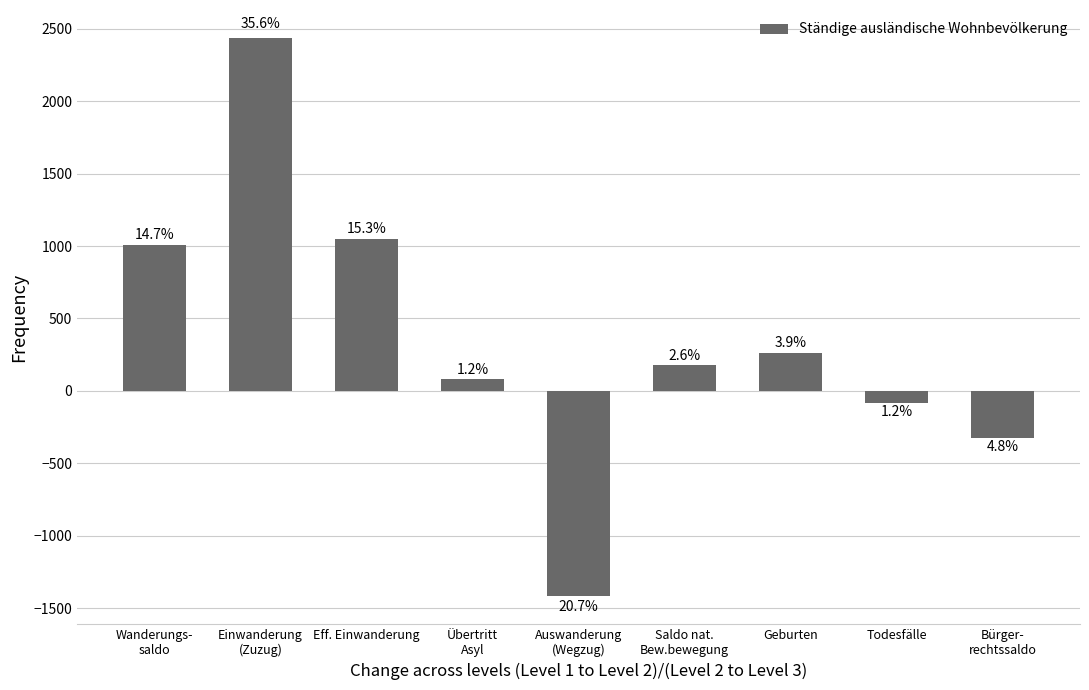

What is the difference between the maximum and minimum values?

3854